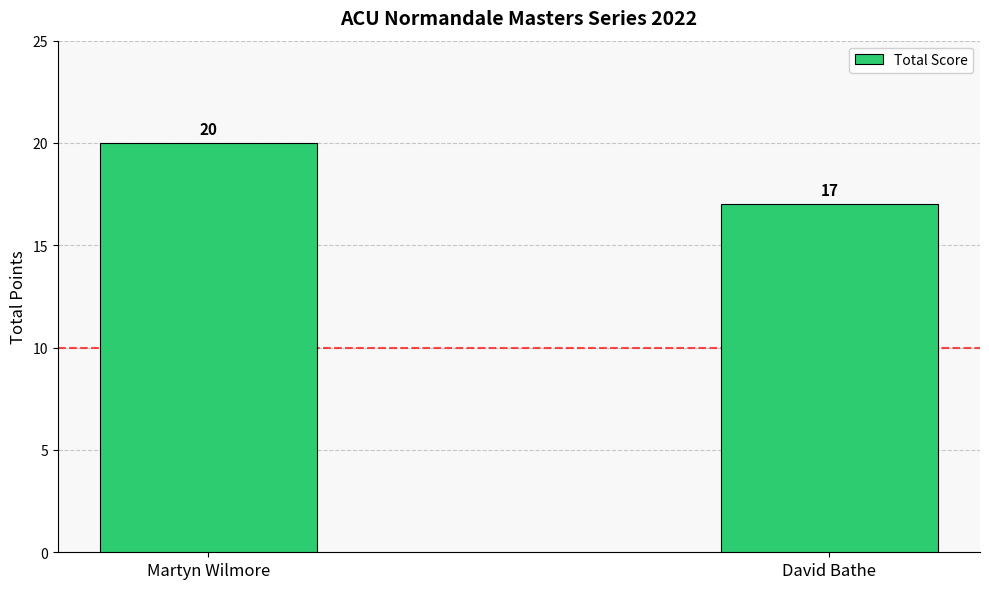

Which has a higher value, David Bathe or Martyn Wilmore?

Martyn Wilmore